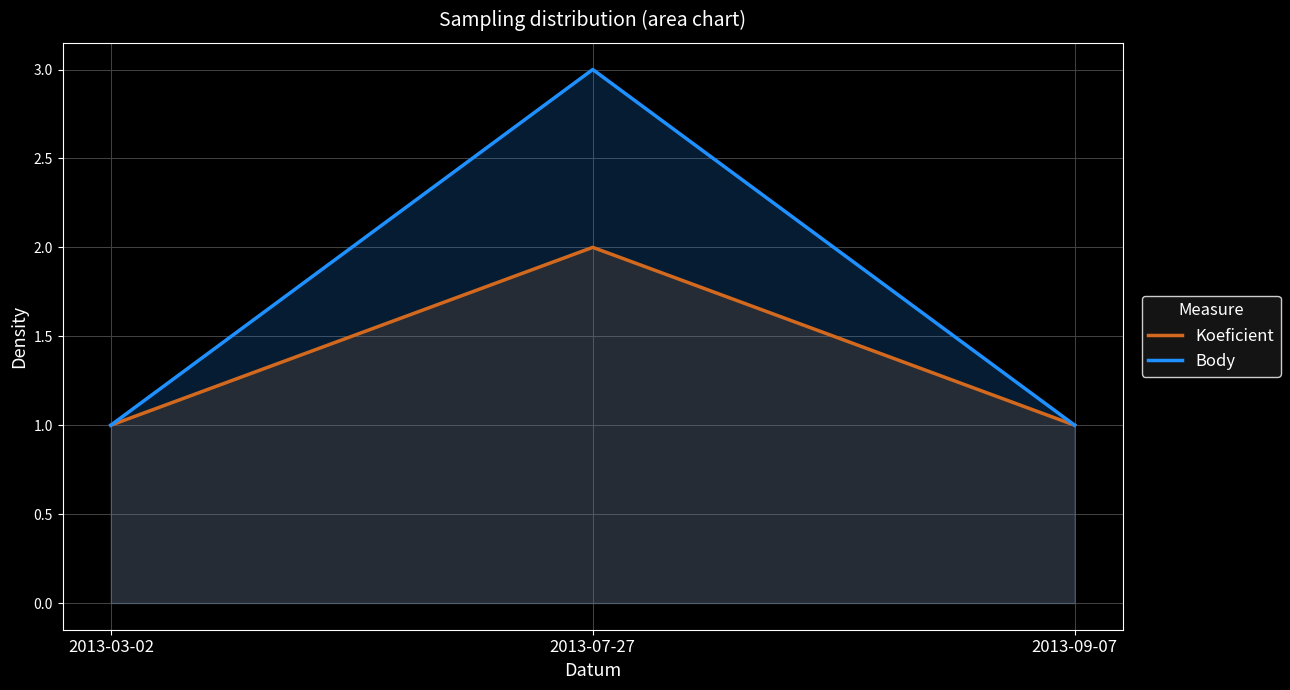

List the series in order of their overall mean, highest first.

Body, Koeficient